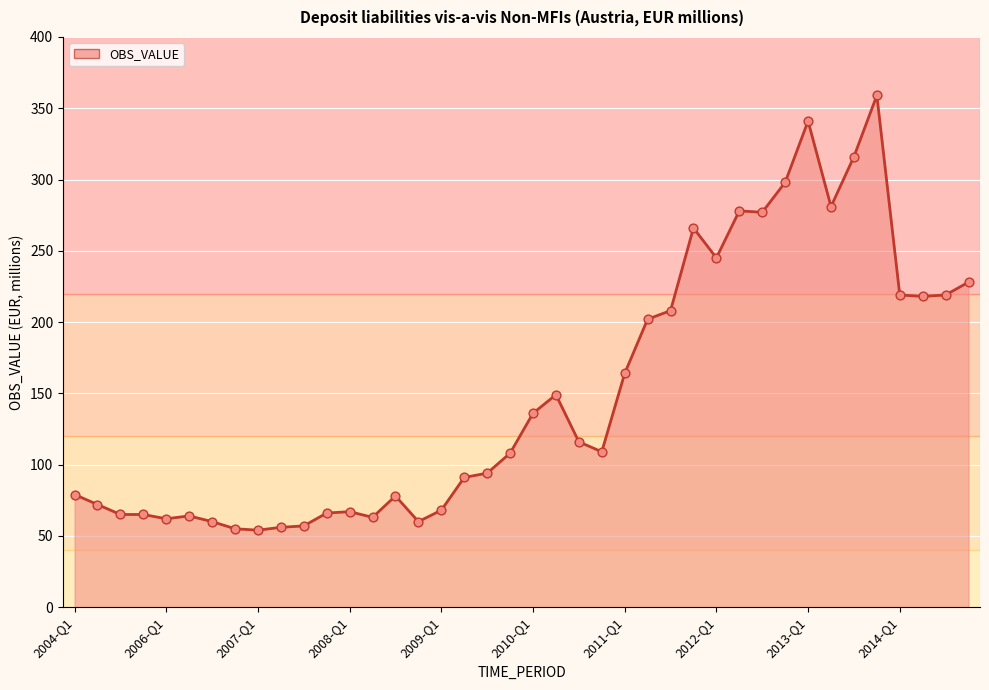

Which has a higher value, 23 or 39?

39